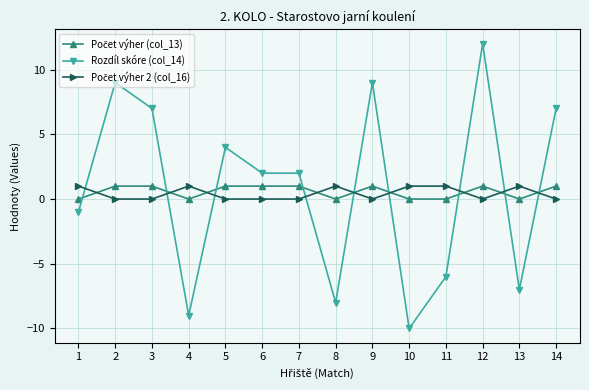

Which series has the largest range (max minus min)?

Rozdíl skóre (col_14)